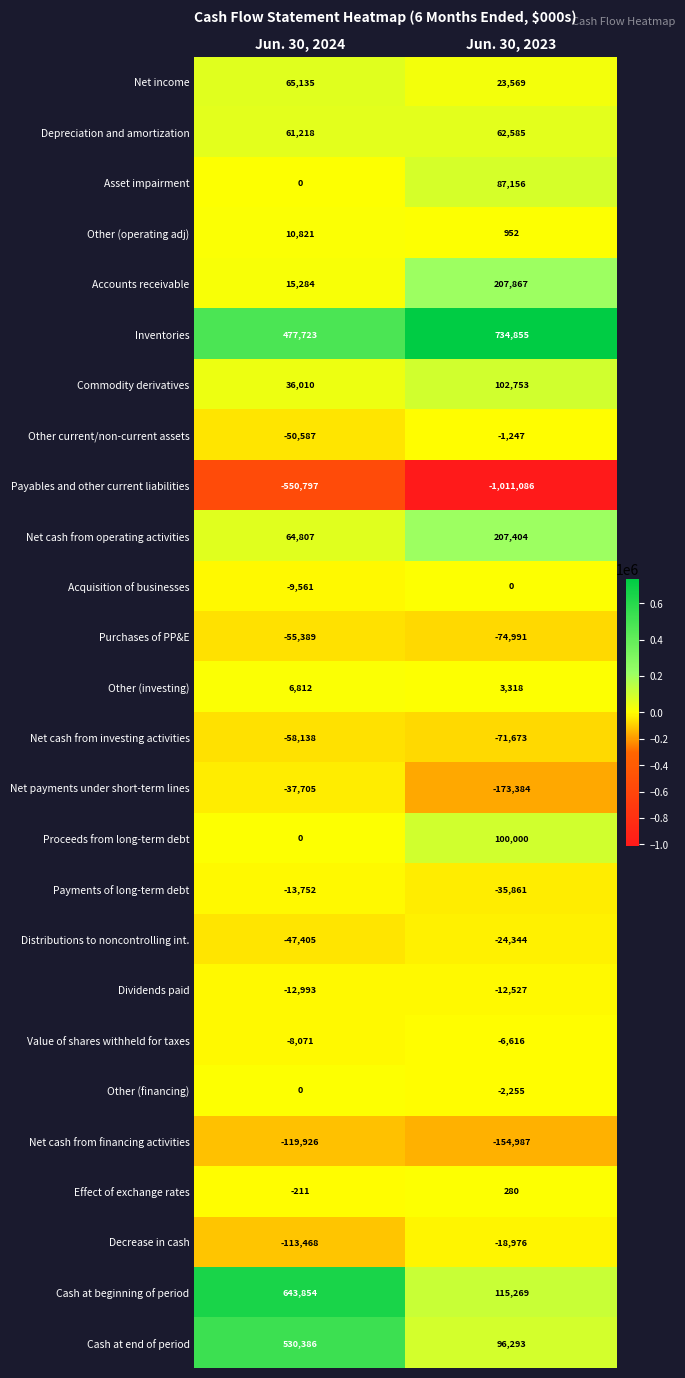

True or false: Cash at beginning of period has a value of 50983 at Jun. 30, 2023.

False